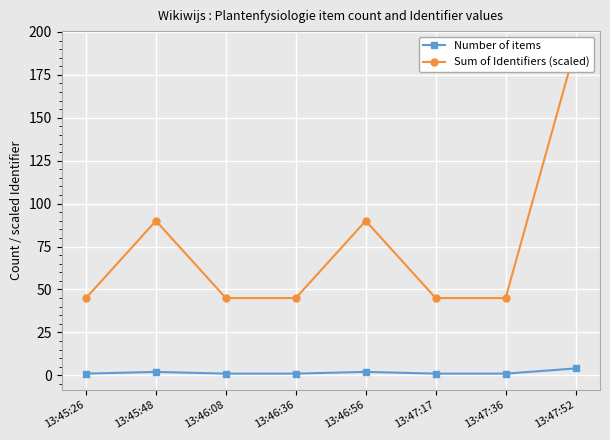

What is the value of the Sum of Identifiers (scaled) point at the 5th from the left?

90